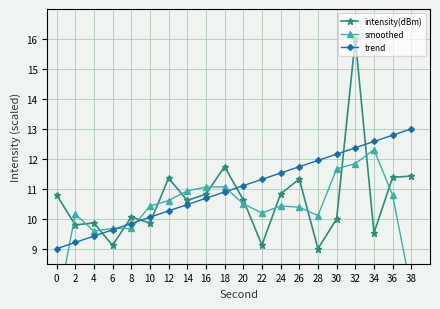

What is the smallest value displayed?

6.9